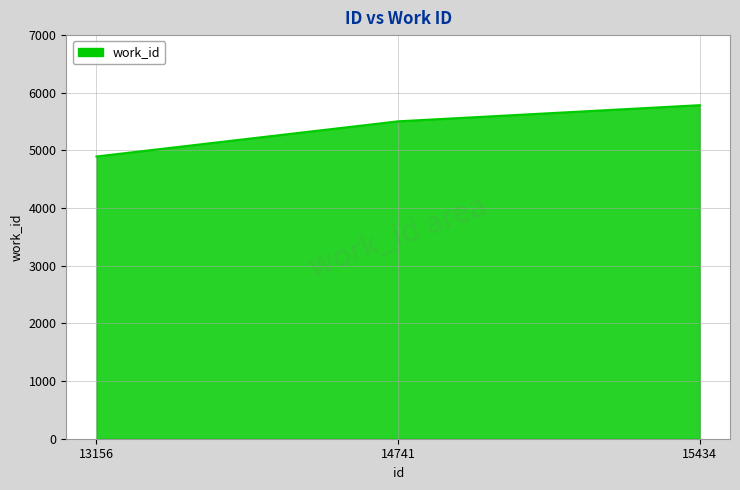

Reading left to right, what are all the values shown in this chart?

13156=4895	14741=5505	15434=5785